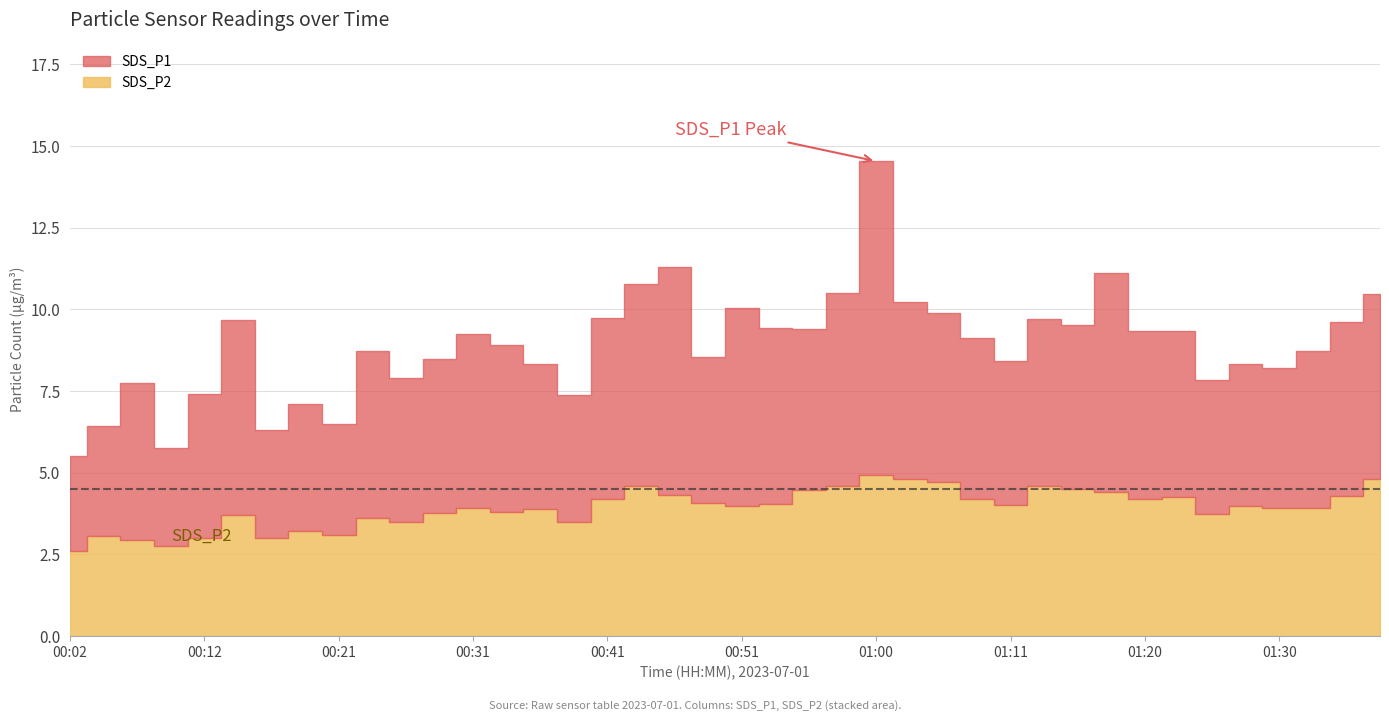

Which category has the lowest value across all series?

00:02